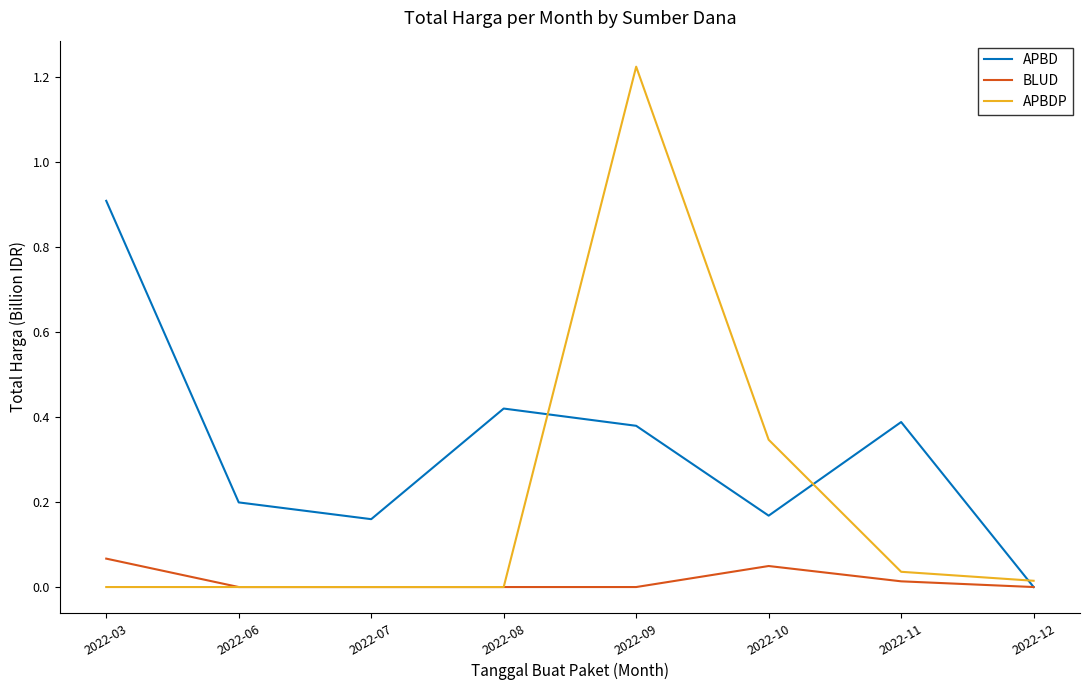

Where do APBDP and APBD first cross each other?

2022-08 and 2022-09